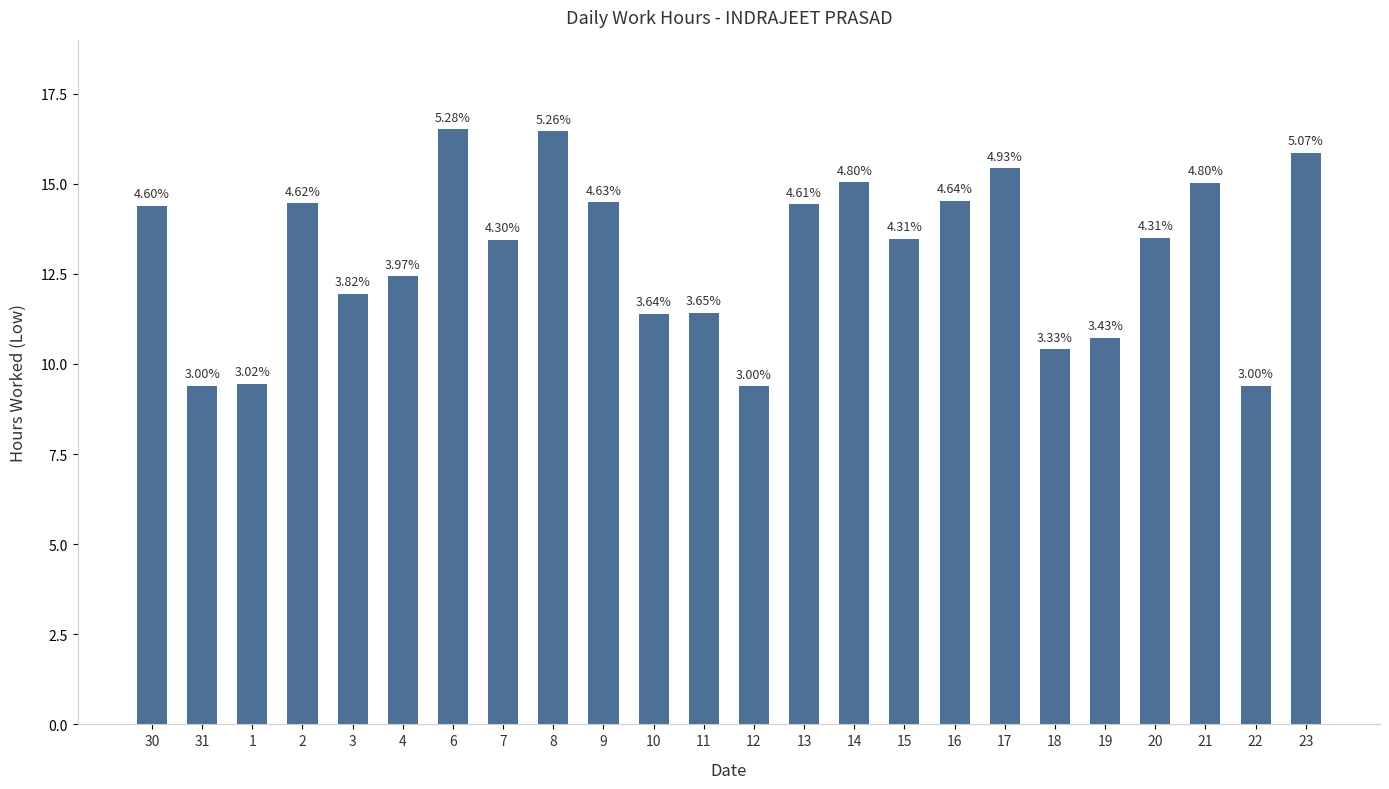

How many bars are there in total?

24